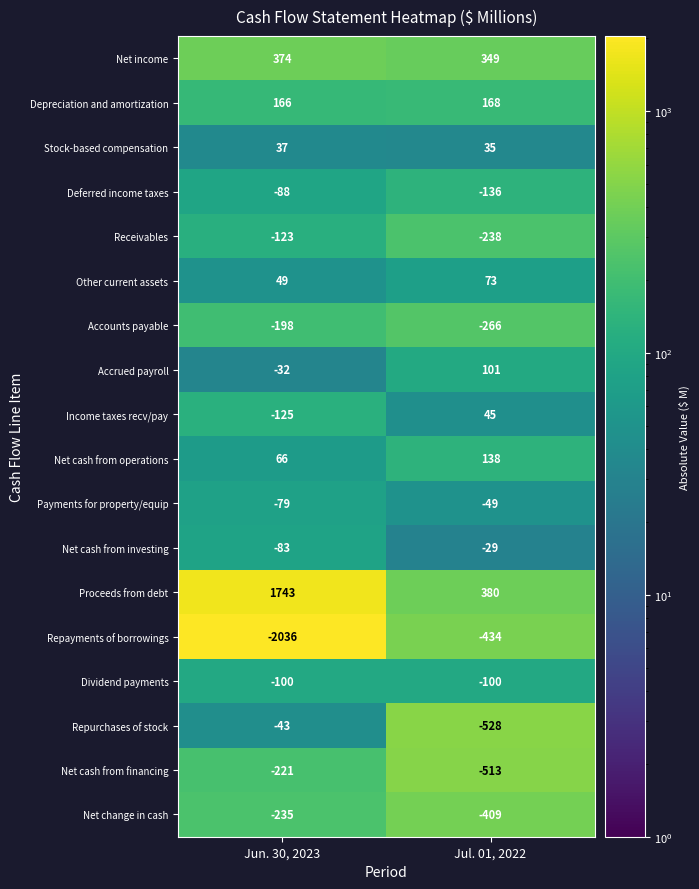

Which series has the widest spread of values?

Repayments of borrowings